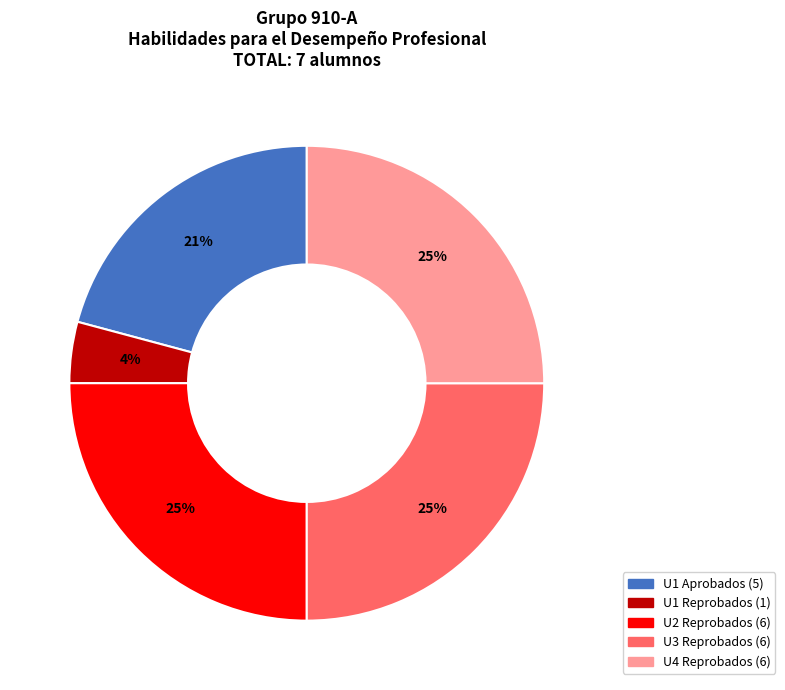

To the nearest percent, what is the average slice percentage?

20%